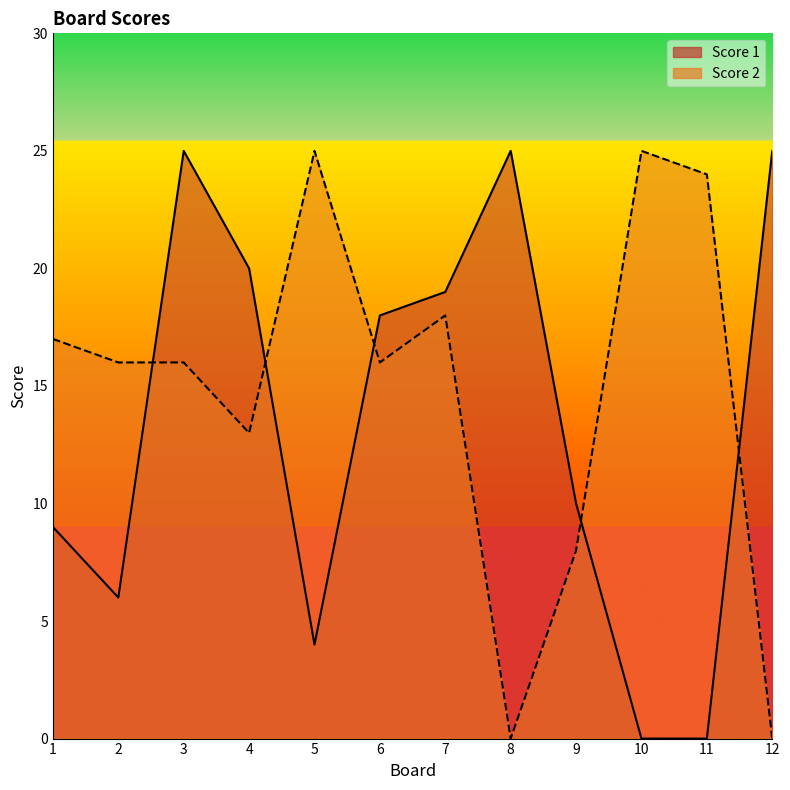

Reading right to left, list all the values displayed in this chart.

Score 1: 12=25	11=0	10=0	9=10	8=25	7=19	6=18	5=4	4=20	3=25	2=6	1=9
Score 2: 12=0	11=24	10=25	9=8	8=0	7=18	6=16	5=25	4=13	3=16	2=16	1=17